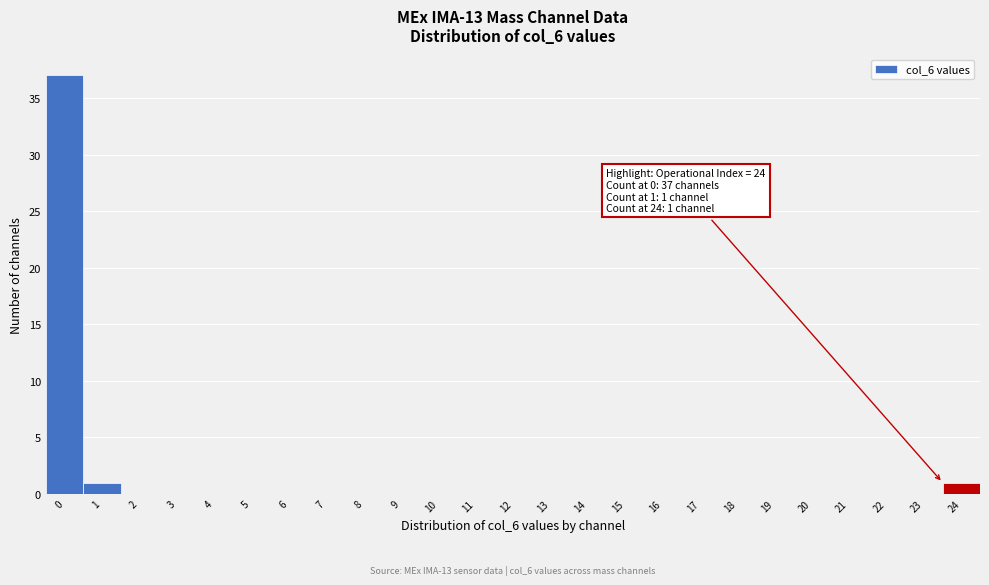

Reading left to right, list all the values displayed in this chart.

0=37	1=1	2=0	3=0	4=0	5=0	6=0	7=0	8=0	9=0	10=0	11=0	12=0	13=0	14=0	15=0	16=0	17=0	18=0	19=0	20=0	21=0	22=0	23=0	24=1